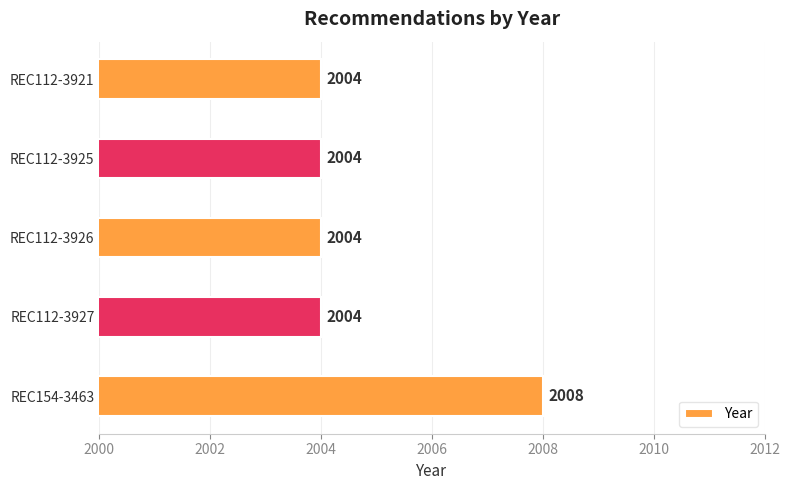

Reading bottom to top, extract all data points from this chart.

REC154-3463=2008	REC112-3927=2004	REC112-3926=2004	REC112-3925=2004	REC112-3921=2004